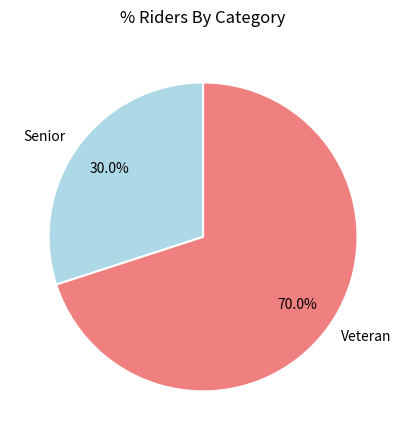

To the nearest percent, what is the difference between the Veteran and Senior slice percentages?

40%